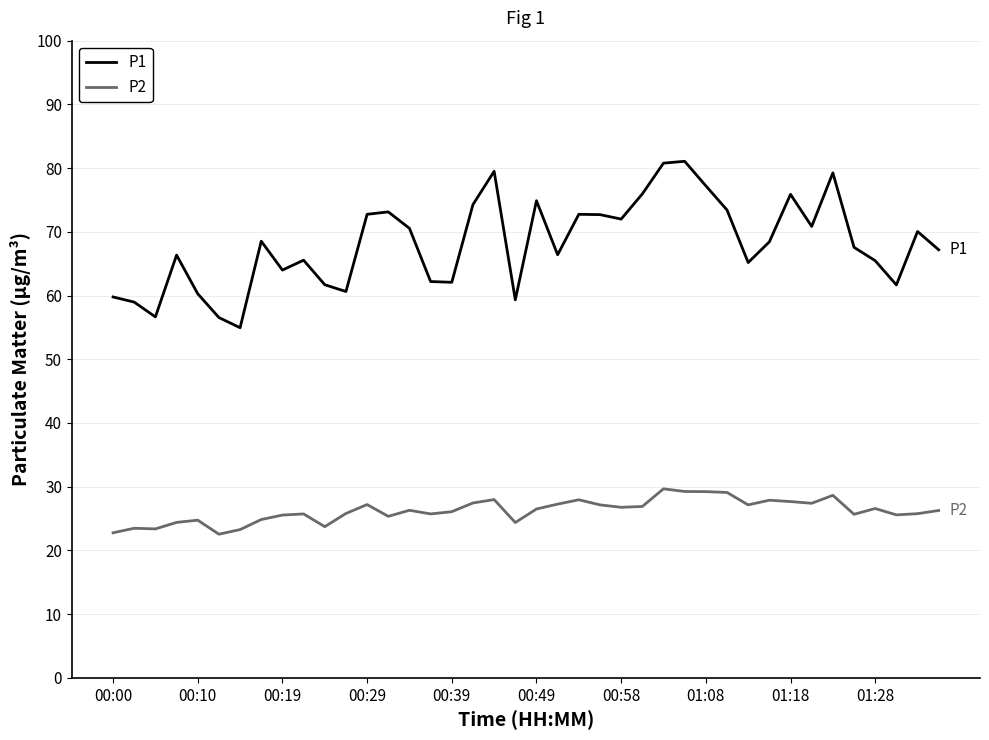

What is the difference between the maximum and minimum values in the P2 series?

7.1